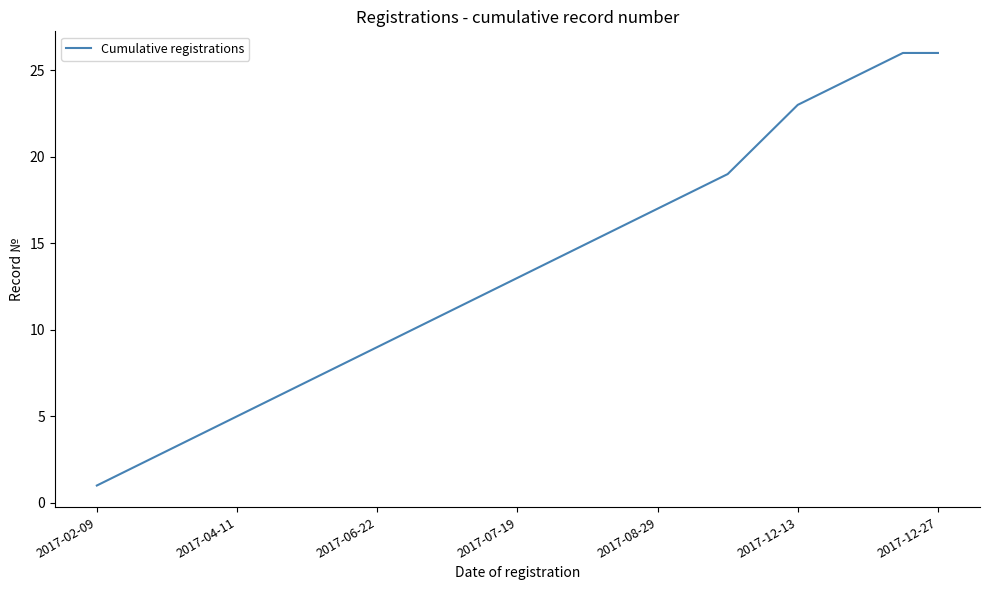

What is the maximum value shown in the chart?

26